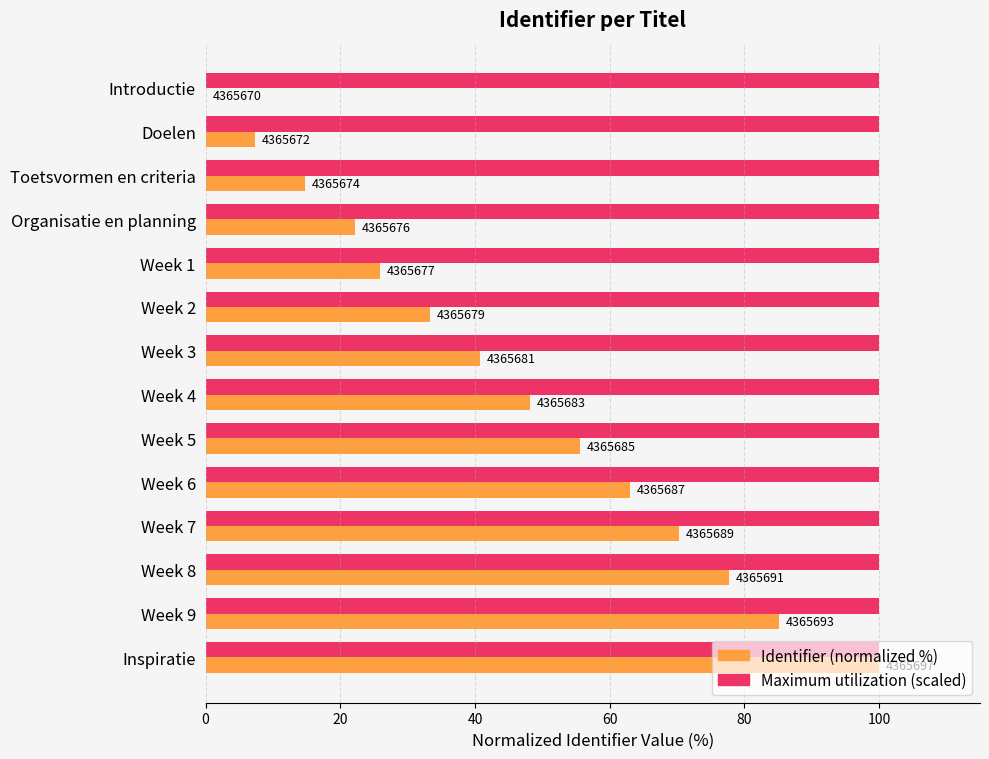

How many data points in Identifier (normalized %) are above 48?

7